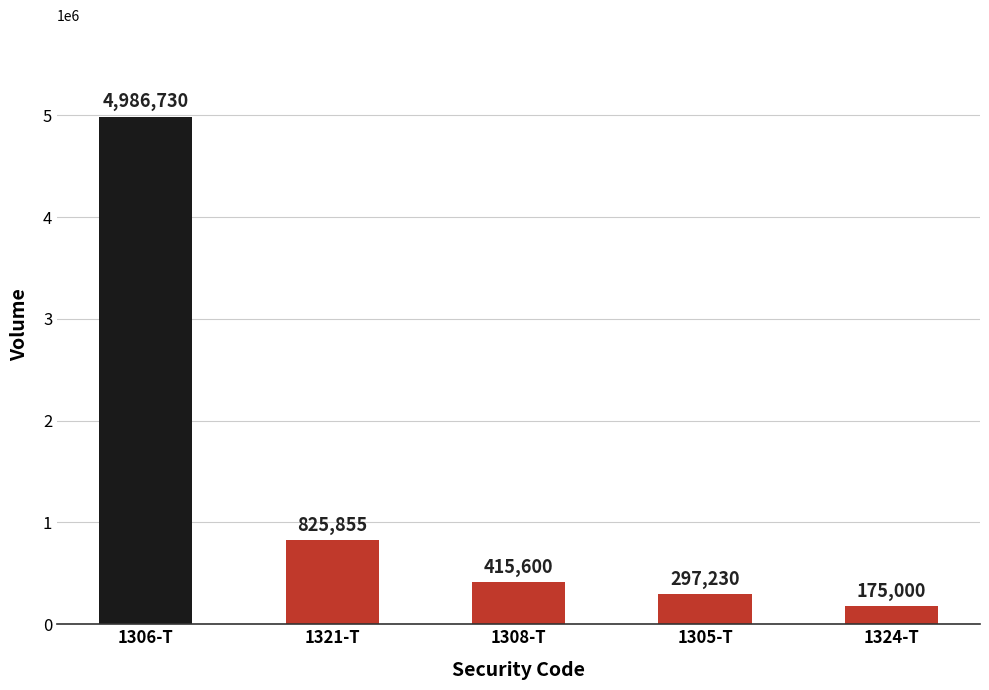

What is the ratio of the value at 1305-T to the value at 1308-T?

0.7